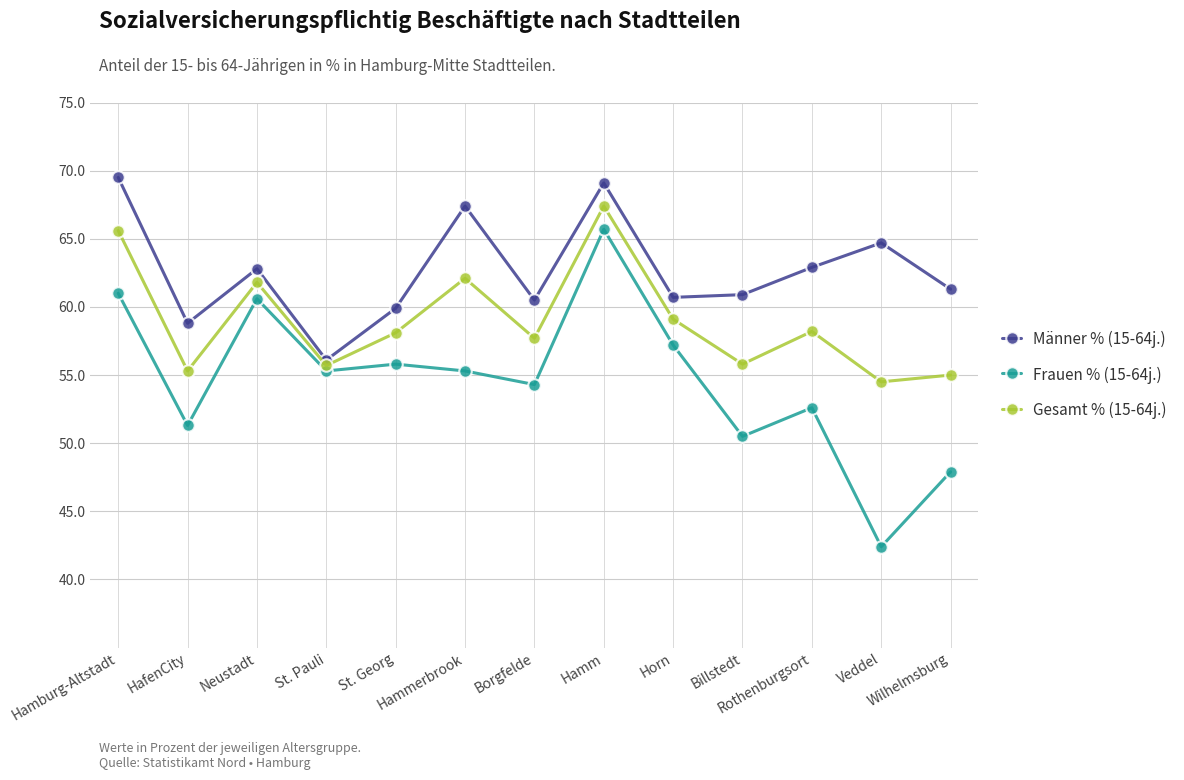

What is the value of the Gesamt % (15-64j.) point at the 6th from the left?

62.1